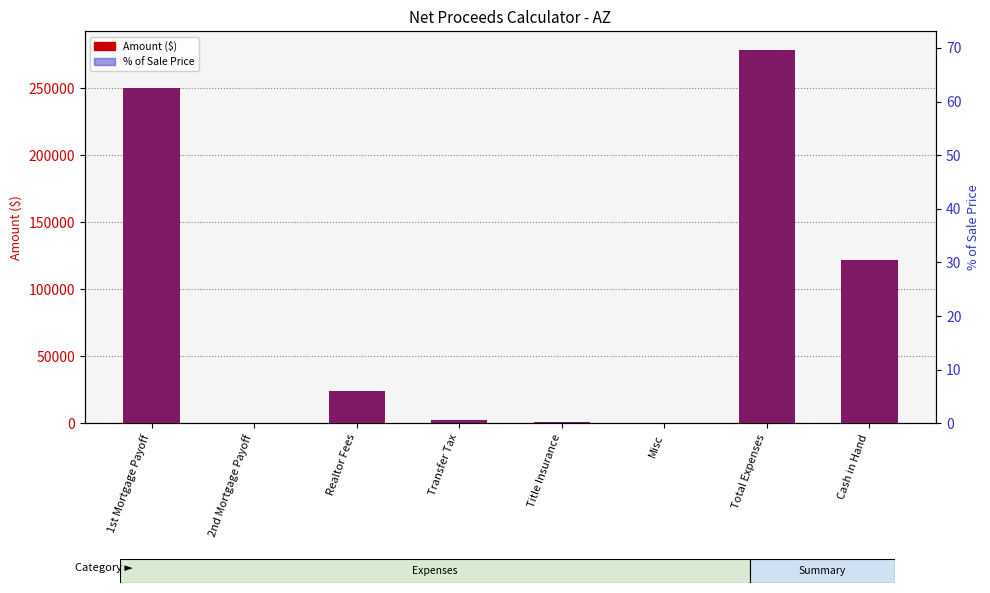

What is the label of the 6th bar from the left?

Misc